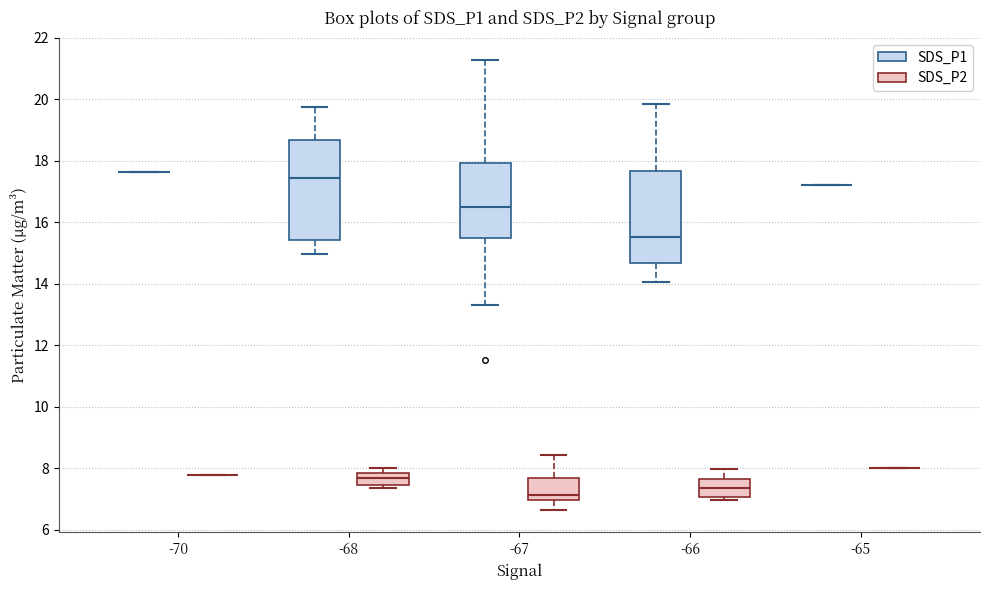

Reading left to right, read every box against the y-axis: the position of its median line, the range the box covers, and the ends of its whiskers. The values are not printed on the chart, so give them approximately, as read against the axis.

-70 (SDS_P1): box collapsed to a line at 17.6, whiskers 17.6 to 17.6
-70 (SDS_P2): box collapsed to a line at 7.8, whiskers 7.8 to 7.8
-68 (SDS_P1): median 17.4, box 15.4 to 18.6, whiskers 15.0 to 19.8
-68 (SDS_P2): median 7.6, box 7.4 to 7.8, whiskers 7.4 (just below the box's lower edge) to 8.0
-67 (SDS_P1): median 16.6, box 15.6 to 18.0, whiskers 13.4 to 21.2
-67 (SDS_P2): median 7.2, box 7.0 to 7.6, whiskers 6.6 to 8.4
-66 (SDS_P1): median 15.6, box 14.6 to 17.6, whiskers 14.0 to 19.8
-66 (SDS_P2): median 7.4, box 7.0 to 7.6, whiskers 7.0 (just below the box's lower edge) to 8.0
-65 (SDS_P1): box collapsed to a line at 17.2, whiskers 17.2 to 17.2
-65 (SDS_P2): box collapsed to a line at 8.0, whiskers 8.0 to 8.0